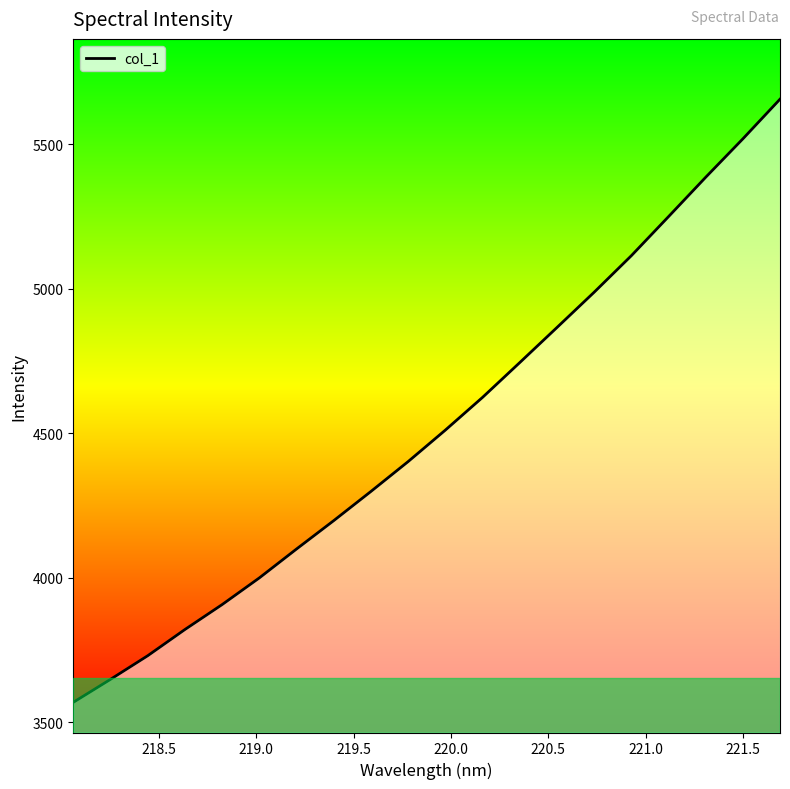

What is the maximum value shown in the chart?

5656.6